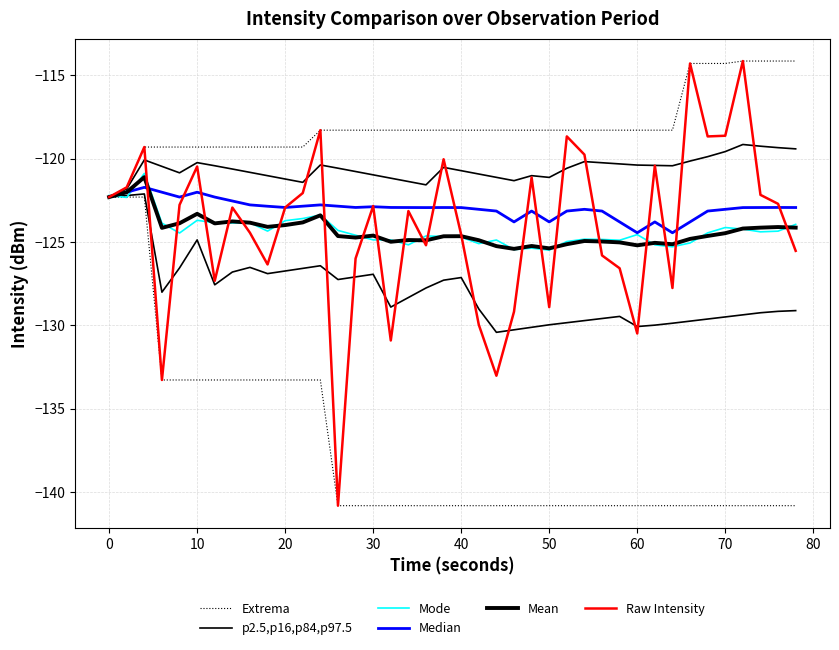

How many values in the p2.5,p16,p84,p97.5 series are below -128?

22